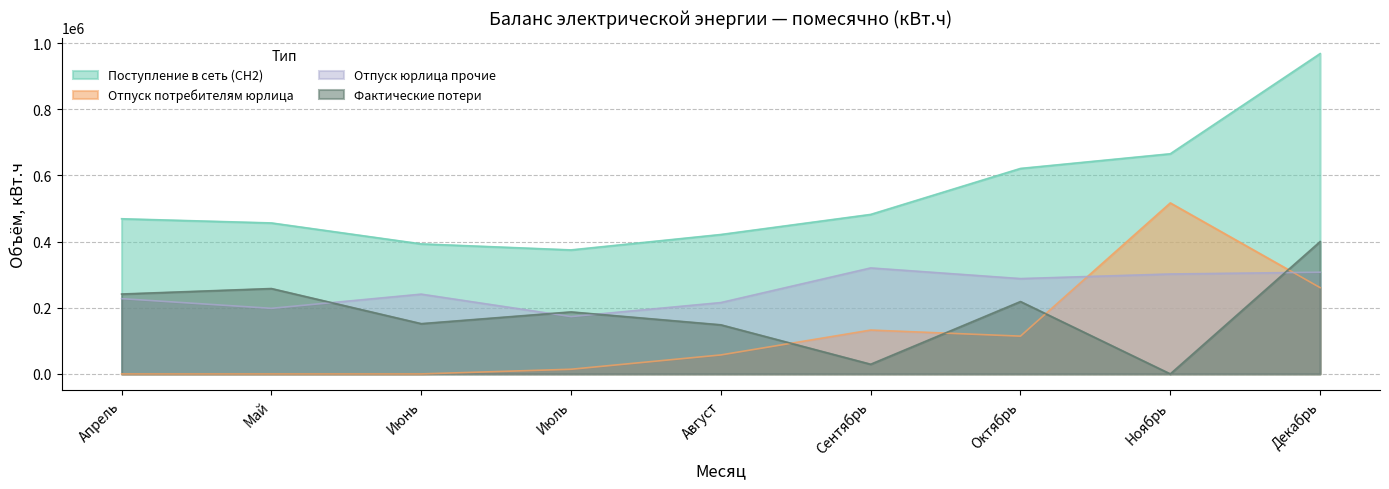

How many data points in Отпуск потребителям юрлица are less than 57322?

4